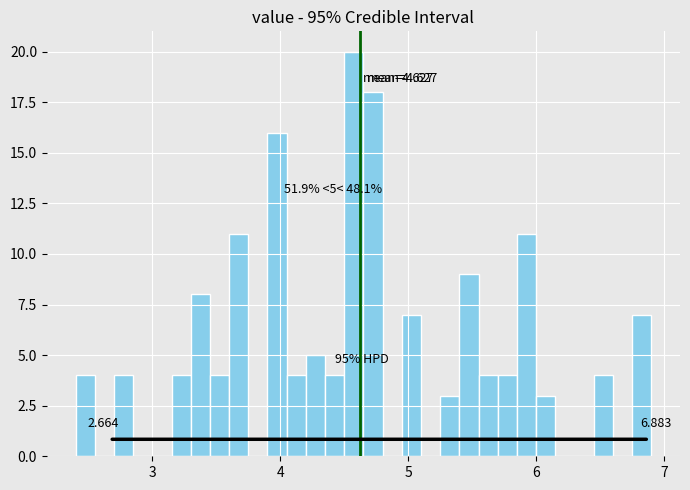

Read against the x-axis, roughly where is the centre of the tallest bar?

4.6